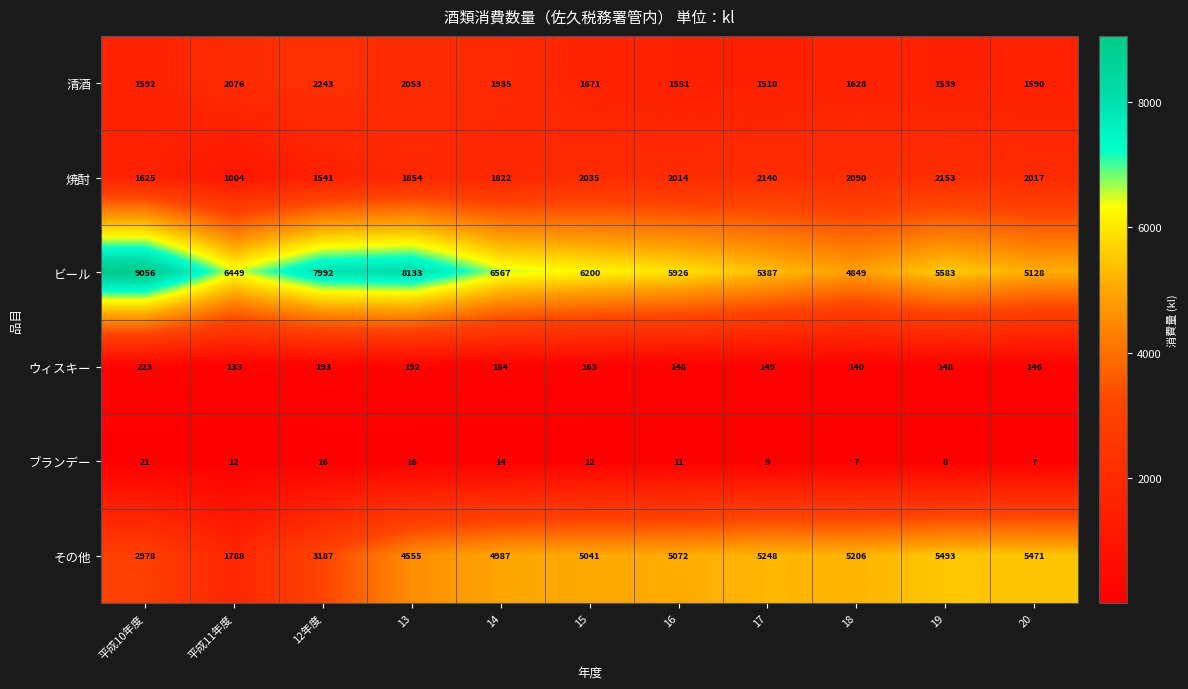

The ビール series shows 6322 at 平成10年度. True or false?

False